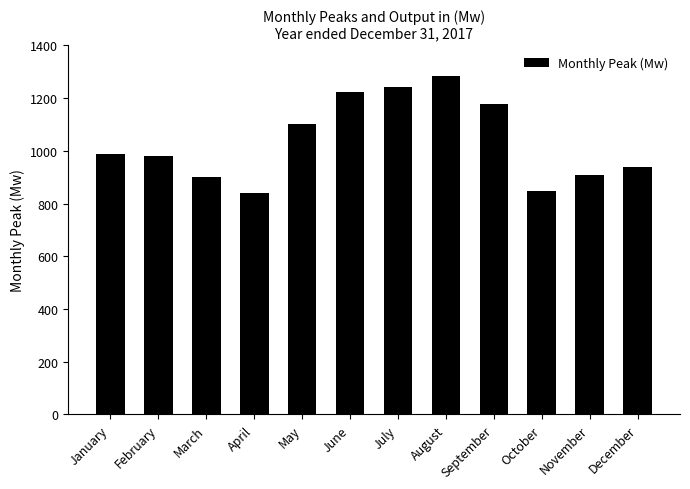

The chart shows a value of 357.2 at July. True or false?

False